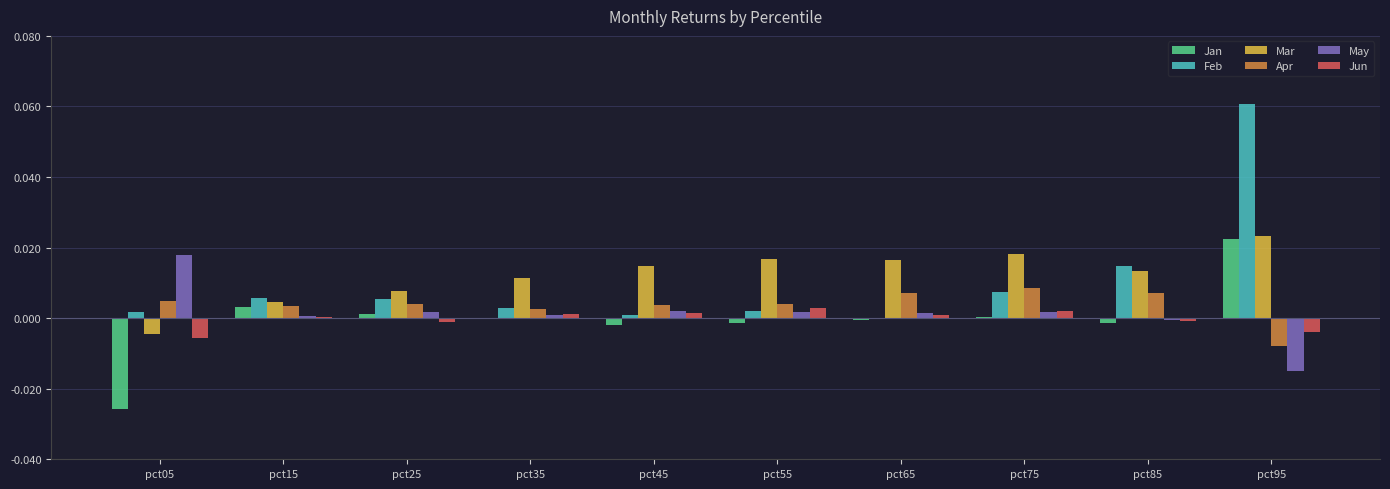

Which category has the highest value in the May series?

pct05